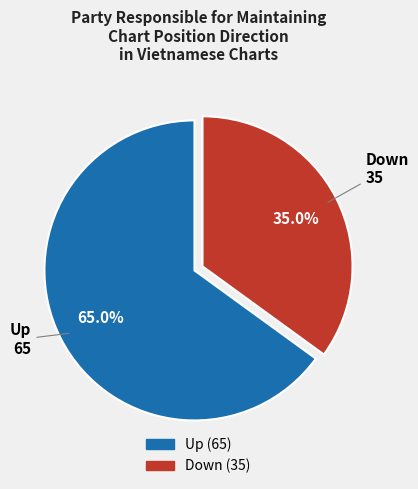

Is there a majority slice in this chart?

Yes